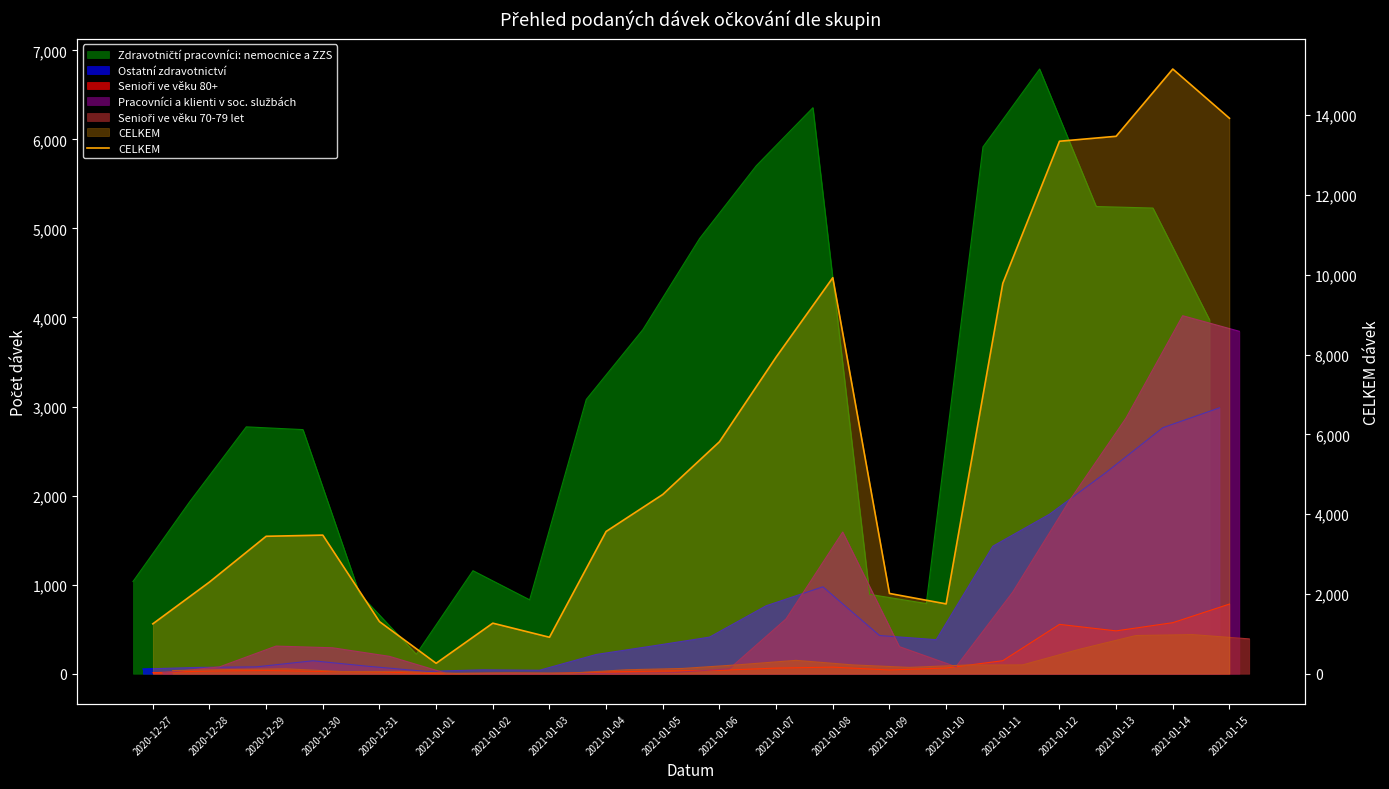

Does the chart display data point markers on the line(s)?

No